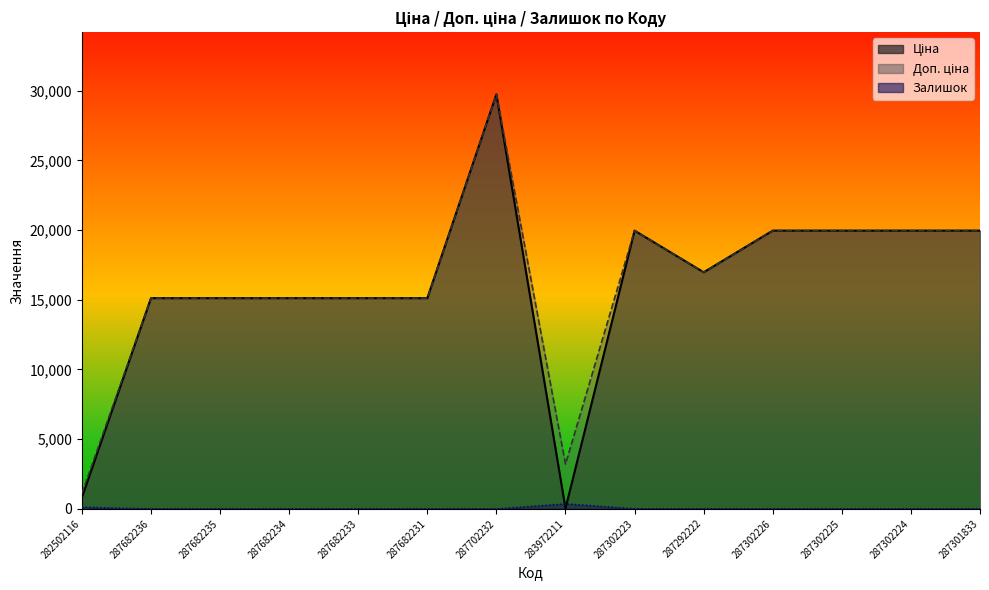

True or false: Залишок and Ціна intersect in this chart.

True